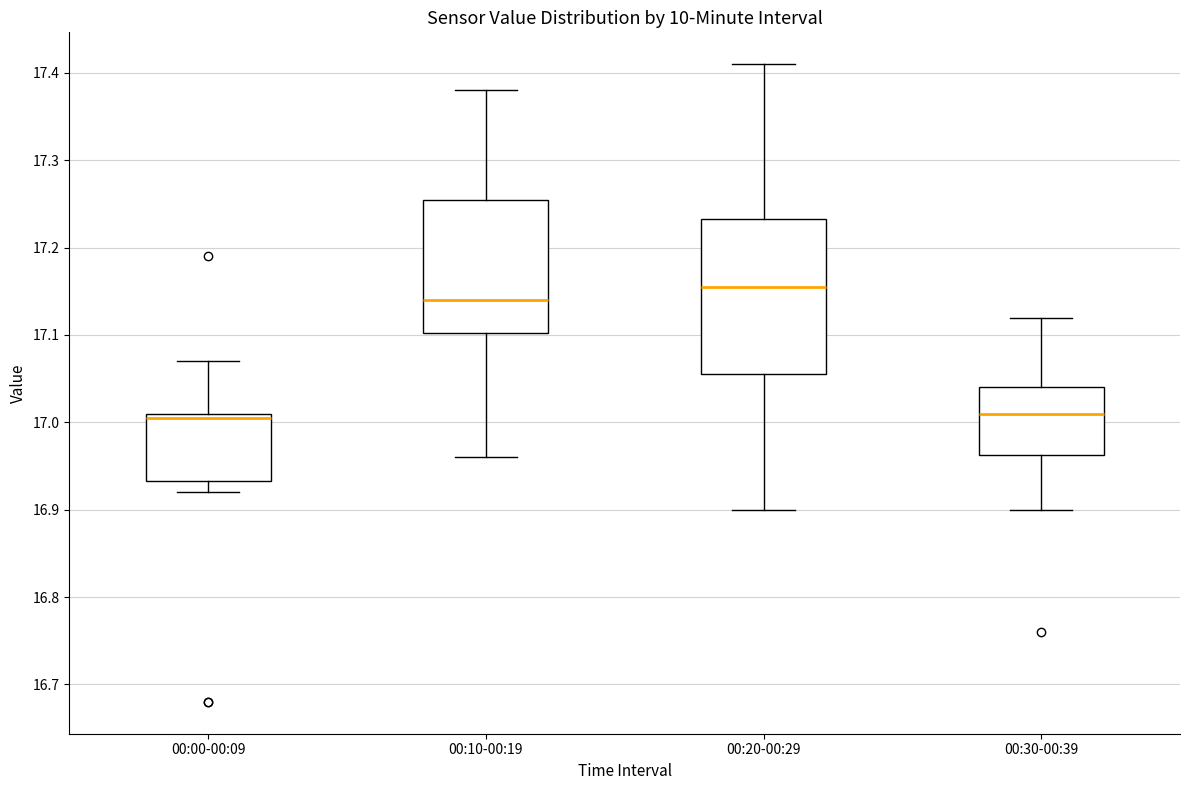

Where is the lower edge of the box for 00:20-00:29 on the y-axis? The values are not printed on the chart, so give them approximately, as read against the axis.

17.06